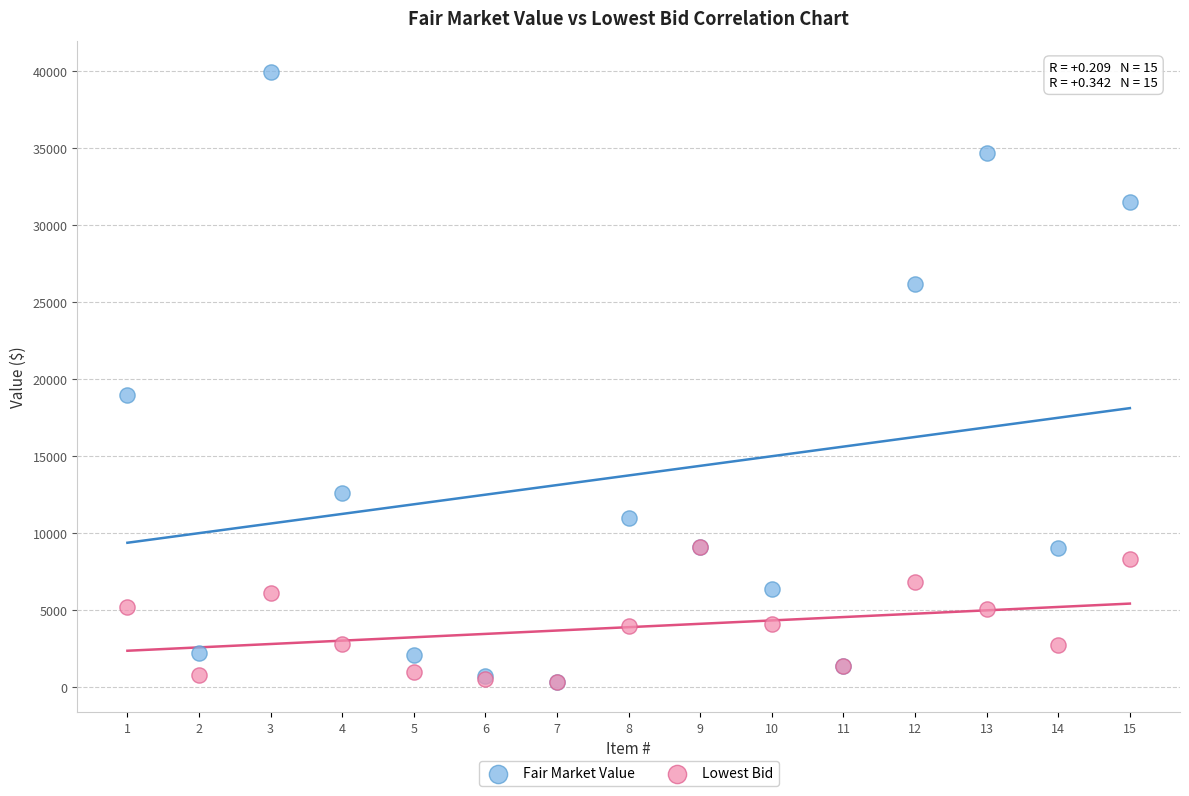

In the Fair Market Value series, what Y value is closest to 20160?

18950.0